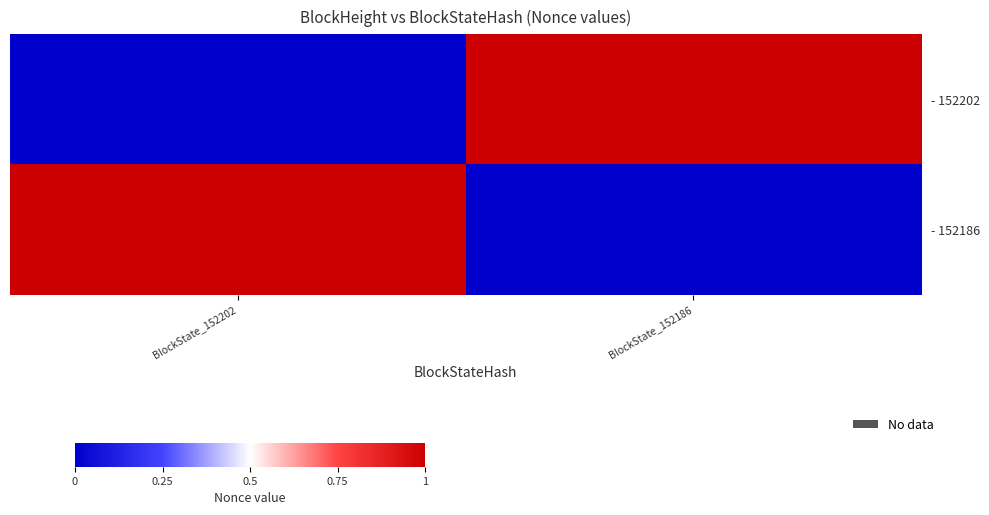

At which label does - 152186 reach its minimum?

BlockState_152186